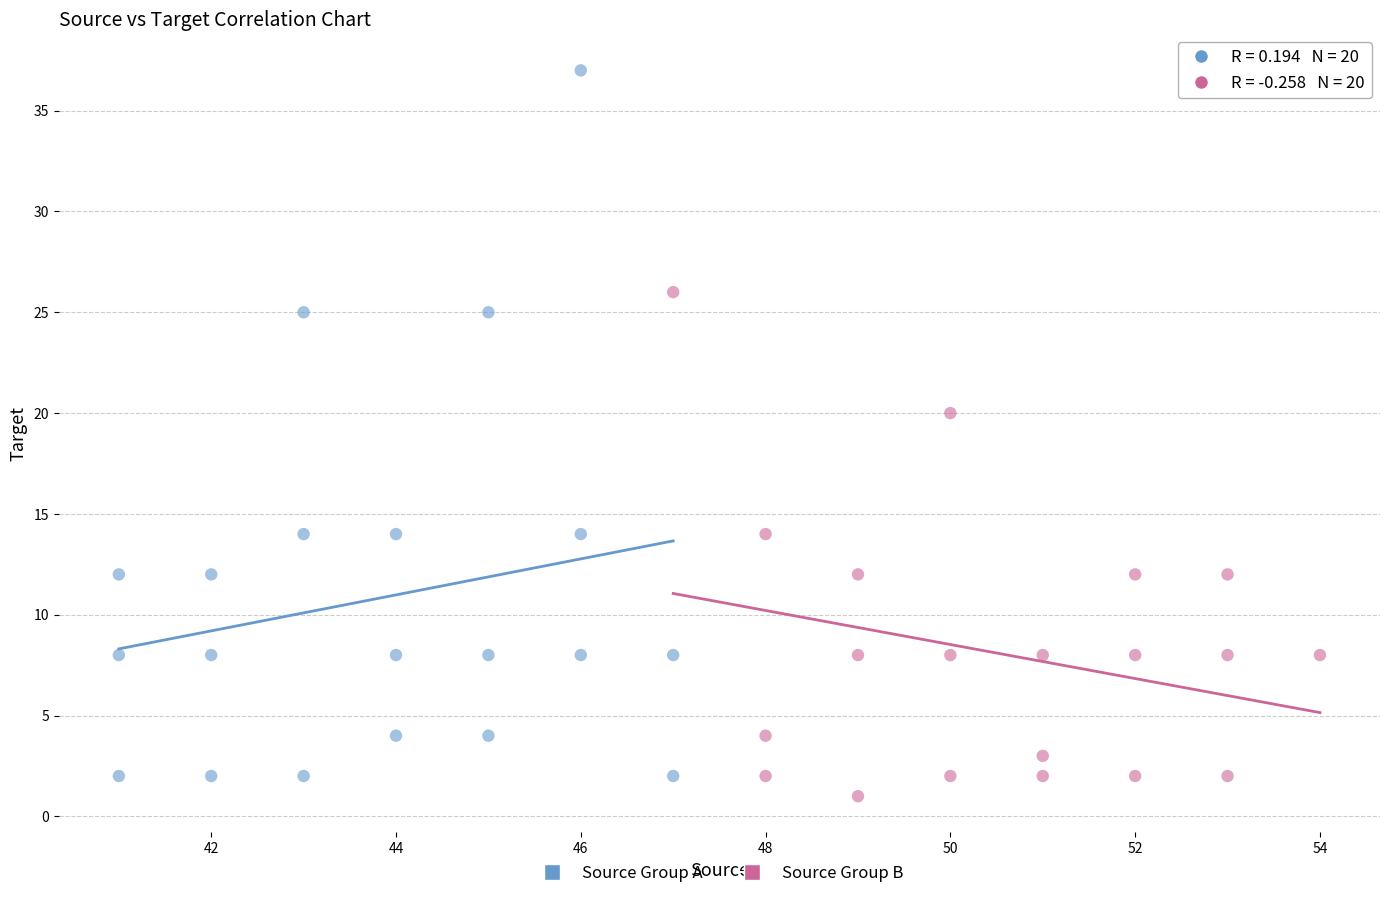

Which series has the largest Y range (max minus min)?

Source Group A